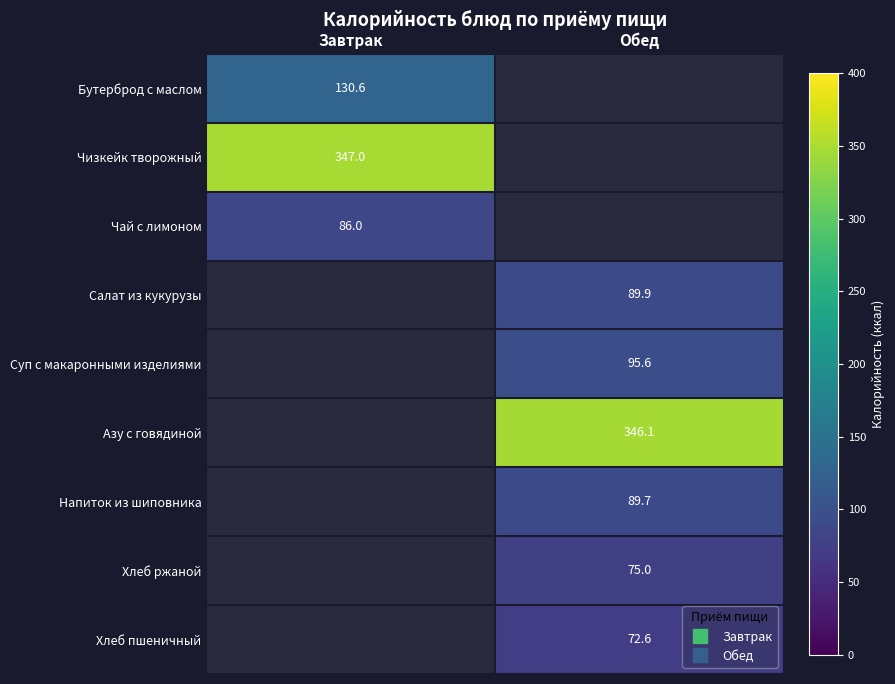

Which has a higher value, Завтрак or Обед?

Обед